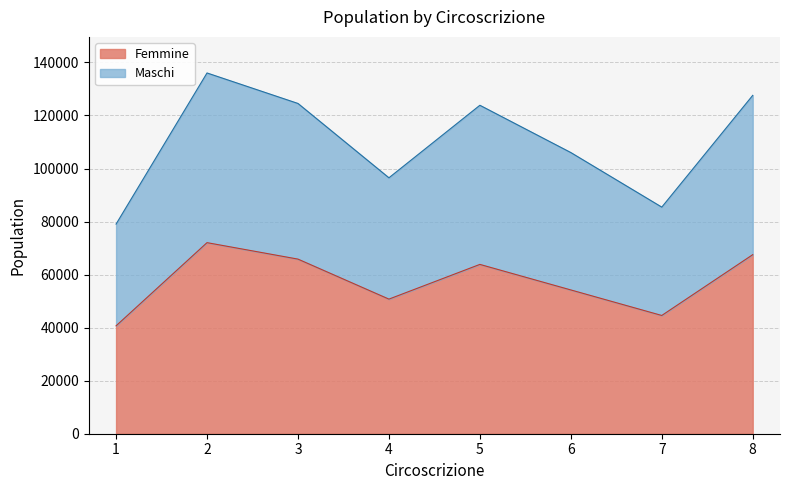

What is the total value across all series at 6?

106020